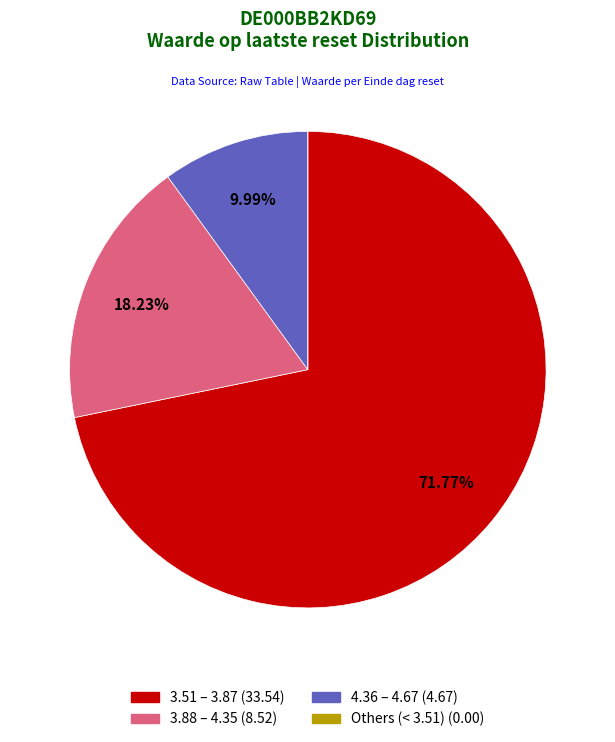

Is there a majority slice in this chart?

Yes